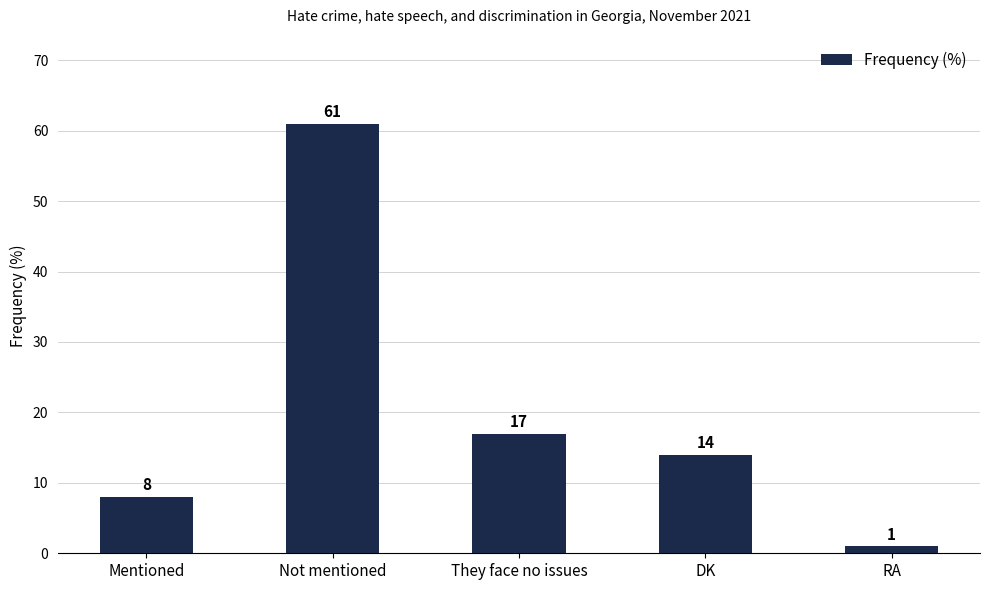

What is the label of the 4th bar from the left?

DK